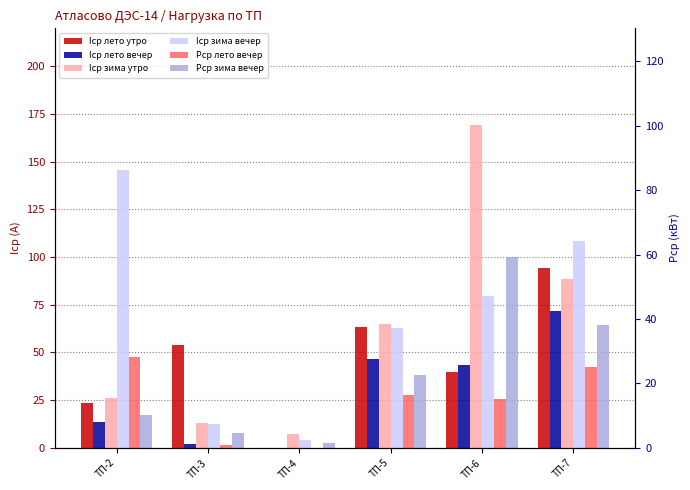

Is it true that Iср лето утро equals 39.6 at ТП-6?

True